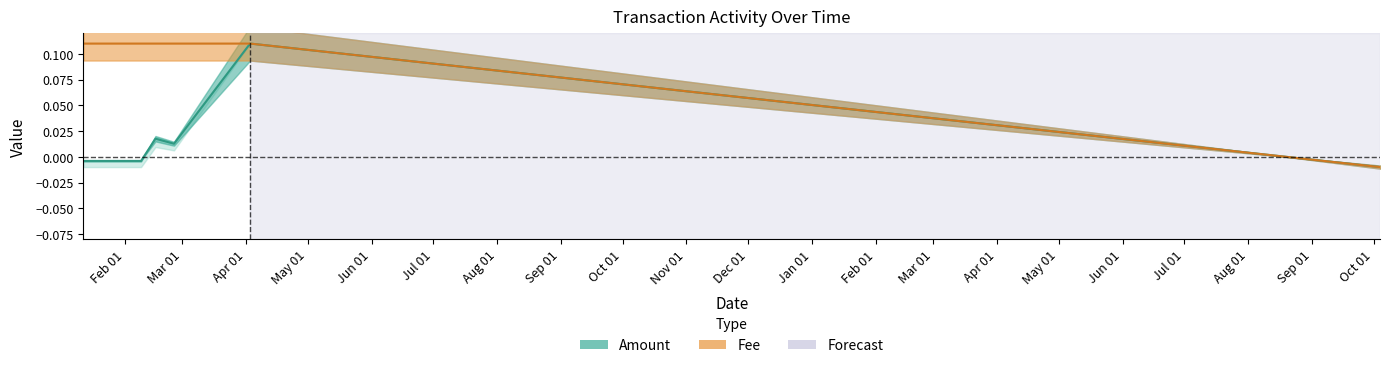

At which category does Amount reach its first local valley?

2018-02-25